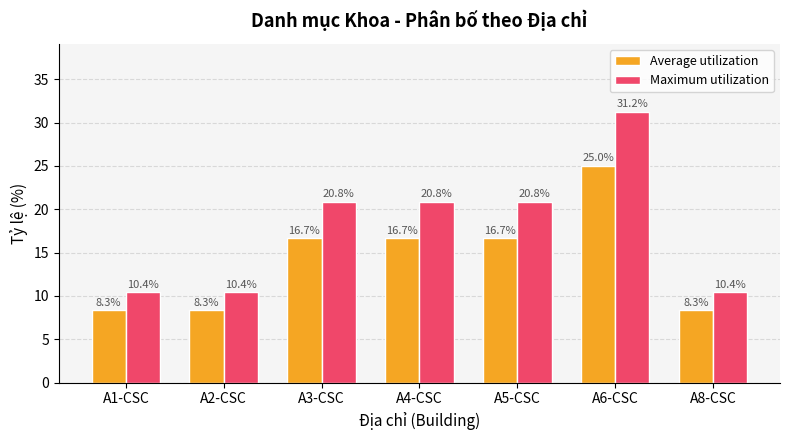

What is the difference between the second highest and minimum values in the Maximum utilization series?

10.4